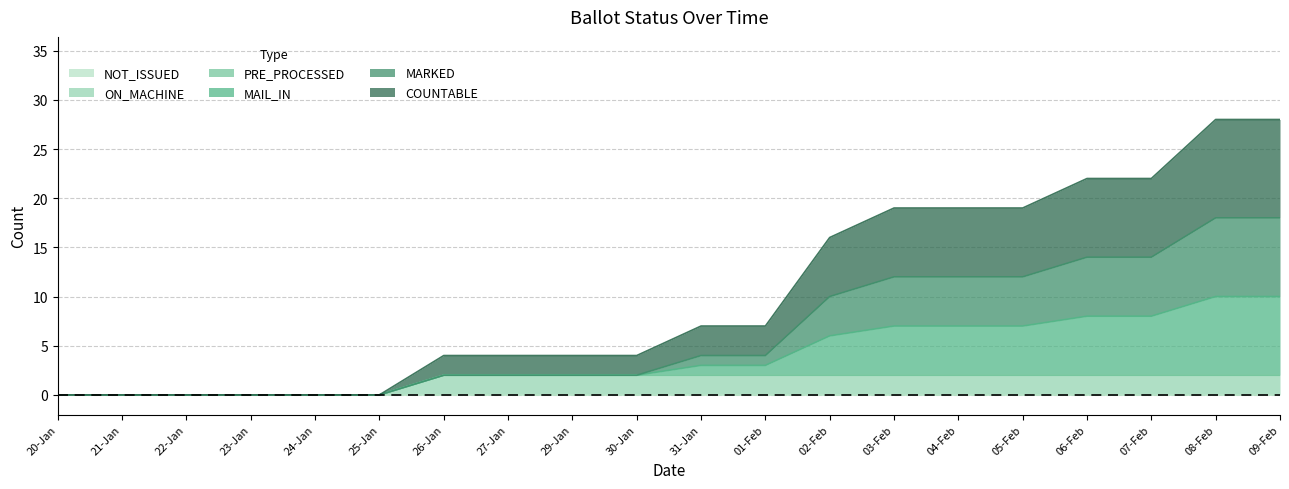

How many values in the COUNTABLE series exceed 3?

8